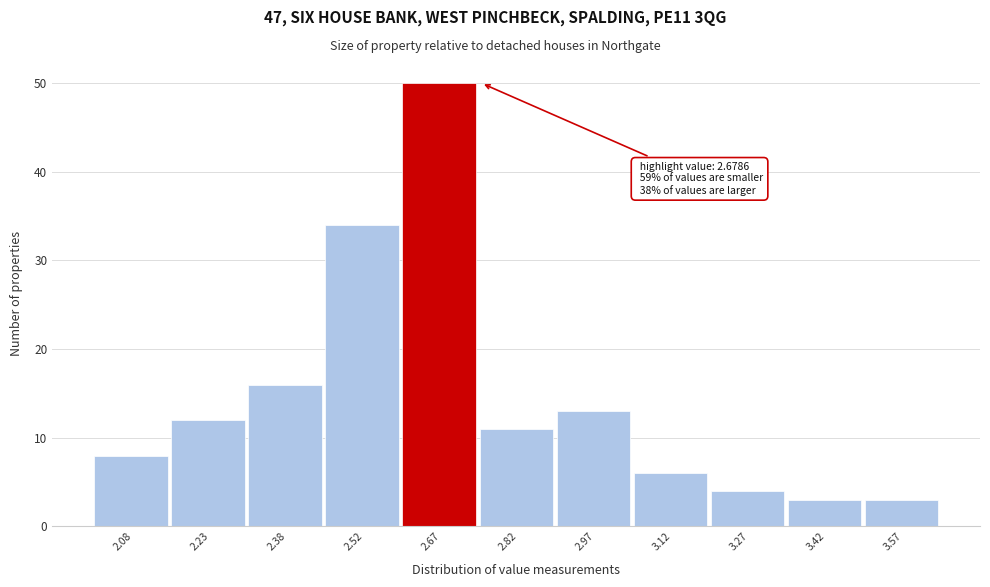

Which range on the x-axis has the tallest bar?

2.60 to 2.75